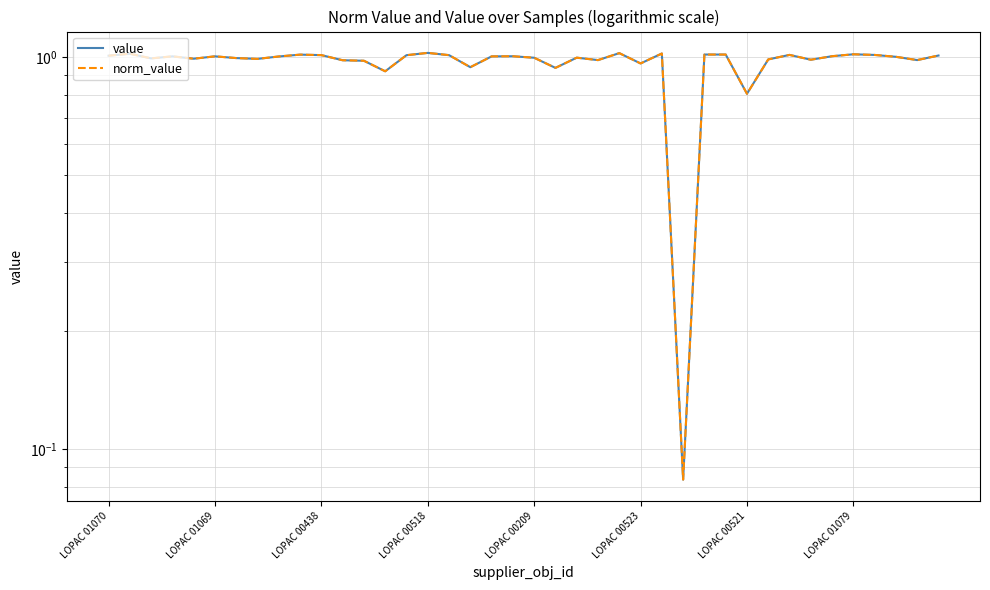

Does the chart have visible grid lines?

Yes